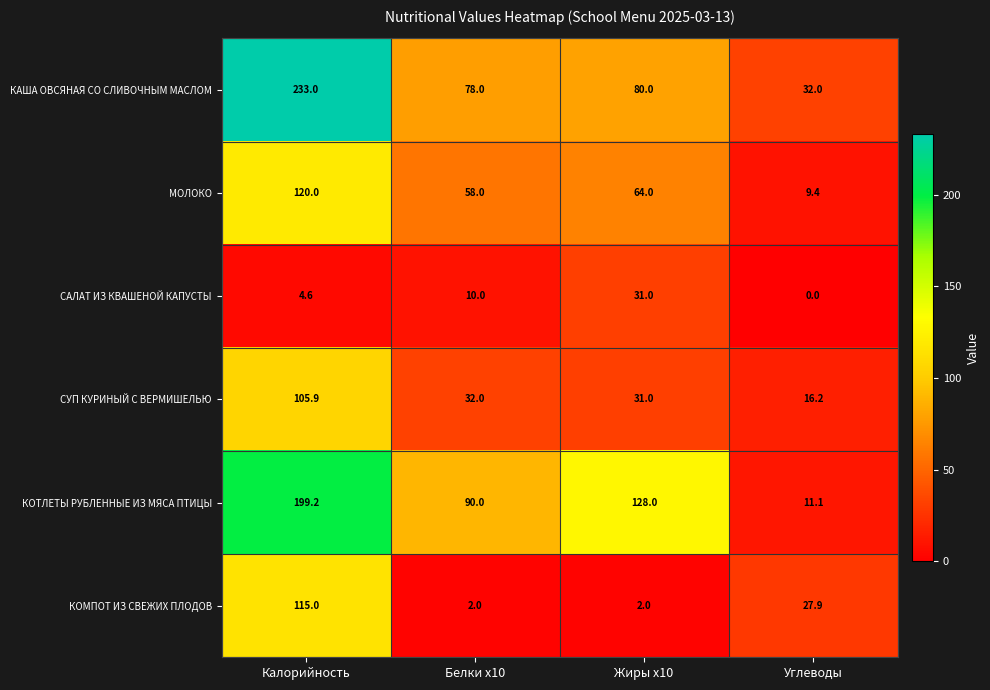

Count the number of data series in this chart.

6